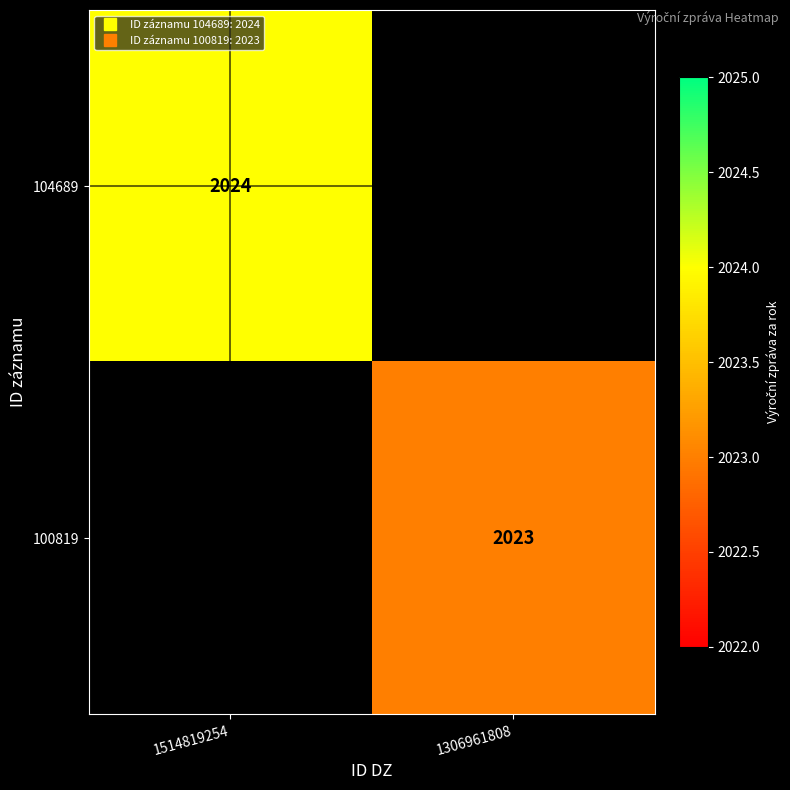

How many categories are shown in the chart?

2